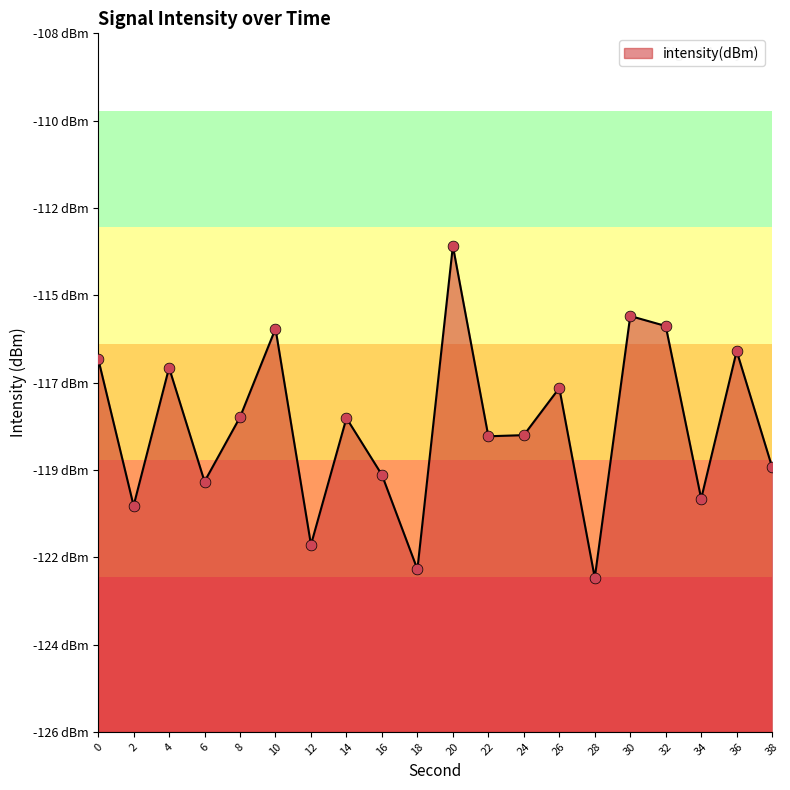

What is the change in value from 16 to 26?

+2.2